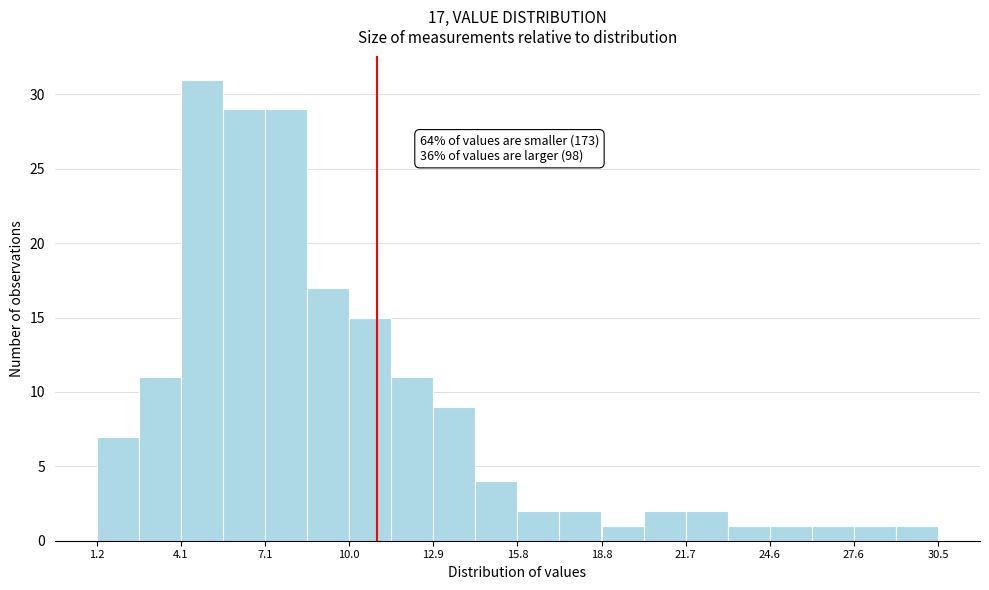

Read against the x-axis, roughly where is the centre of the tallest bar?

5.0